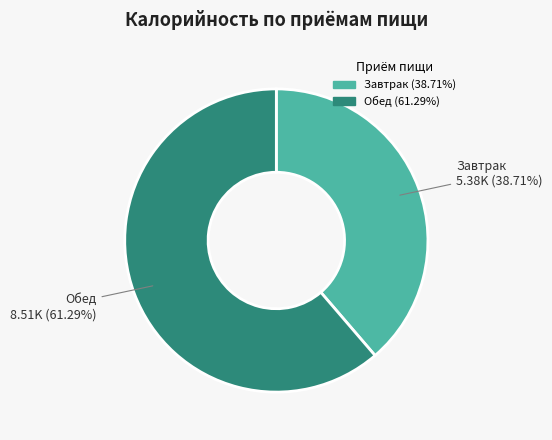

Is Обед the majority of the pie?

Yes